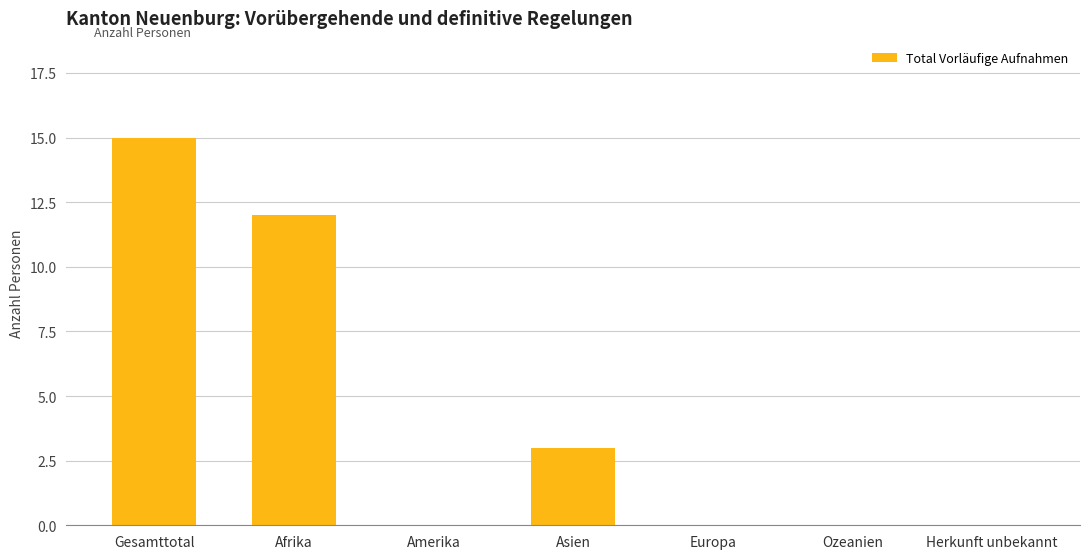

What is the maximum value shown in the chart?

15